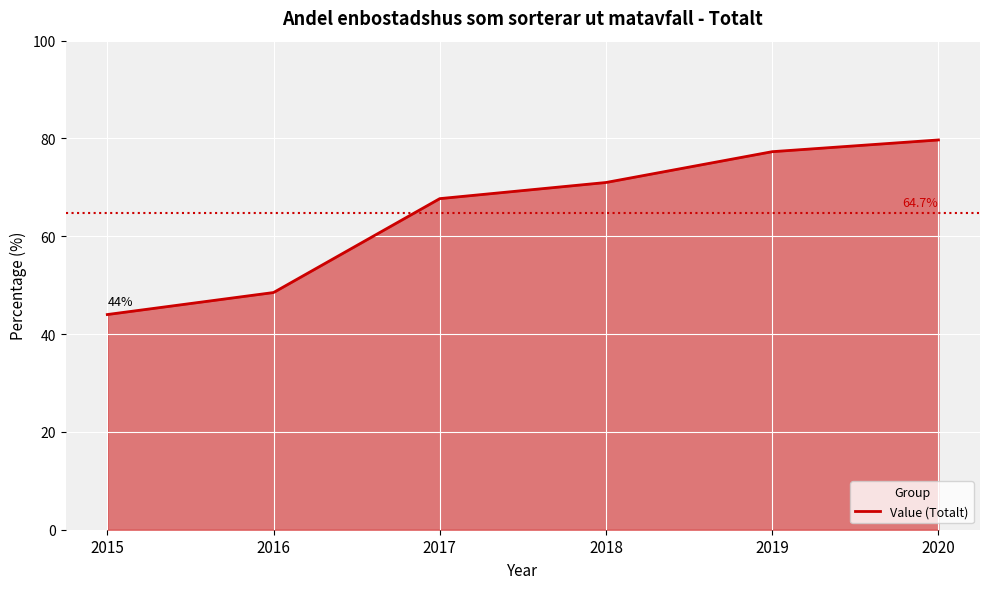

What is the sum of all values?

388.2